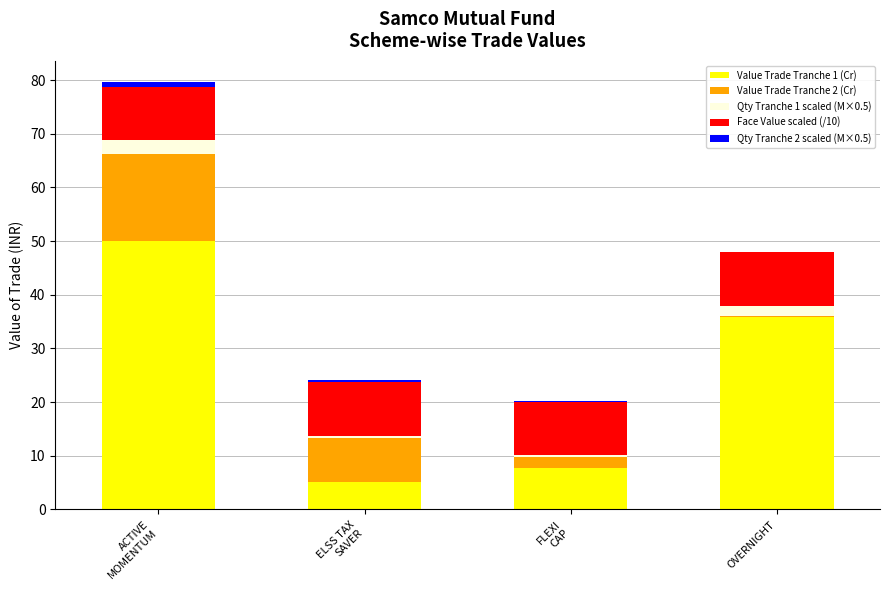

What is the highest value of the Value Trade Tranche 1 (Cr) series?

50.0